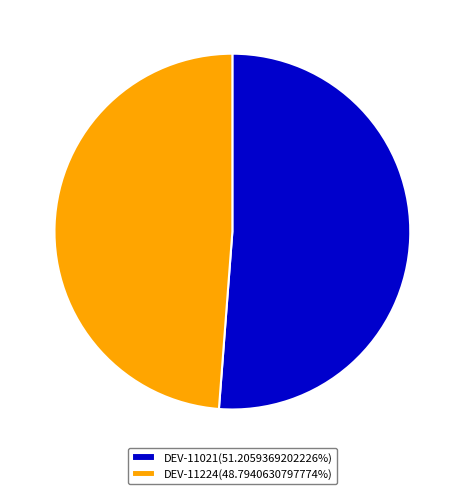

The DEV-11021 slice represents 51% of the pie. True or false?

True